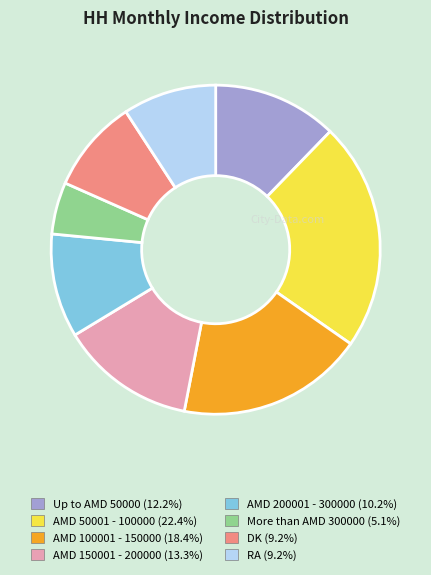

What is the ratio of the value at Up to AMD 50000 (12.2%) to the value at More than AMD 300000 (5.1%)?

2.4